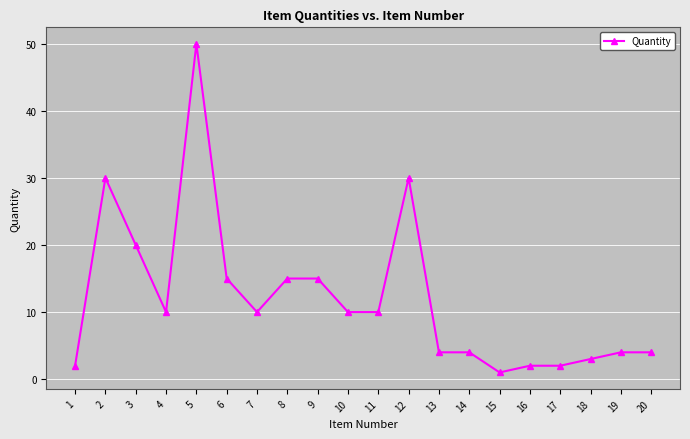

What is the average value?

12